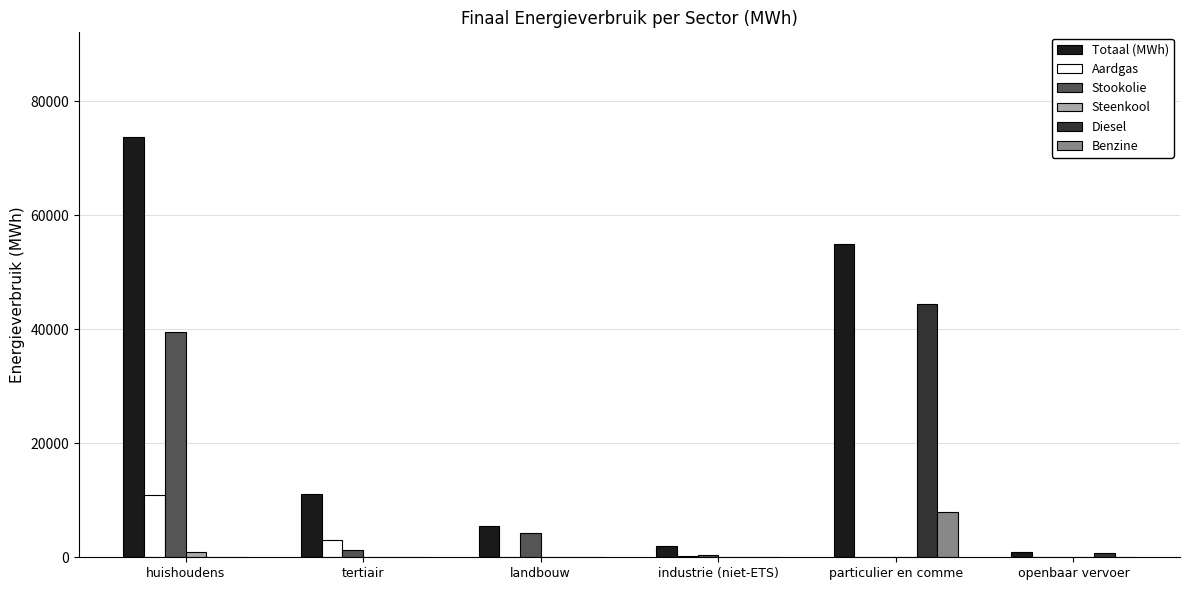

What is the sum of all Stookolie values?

45560.8